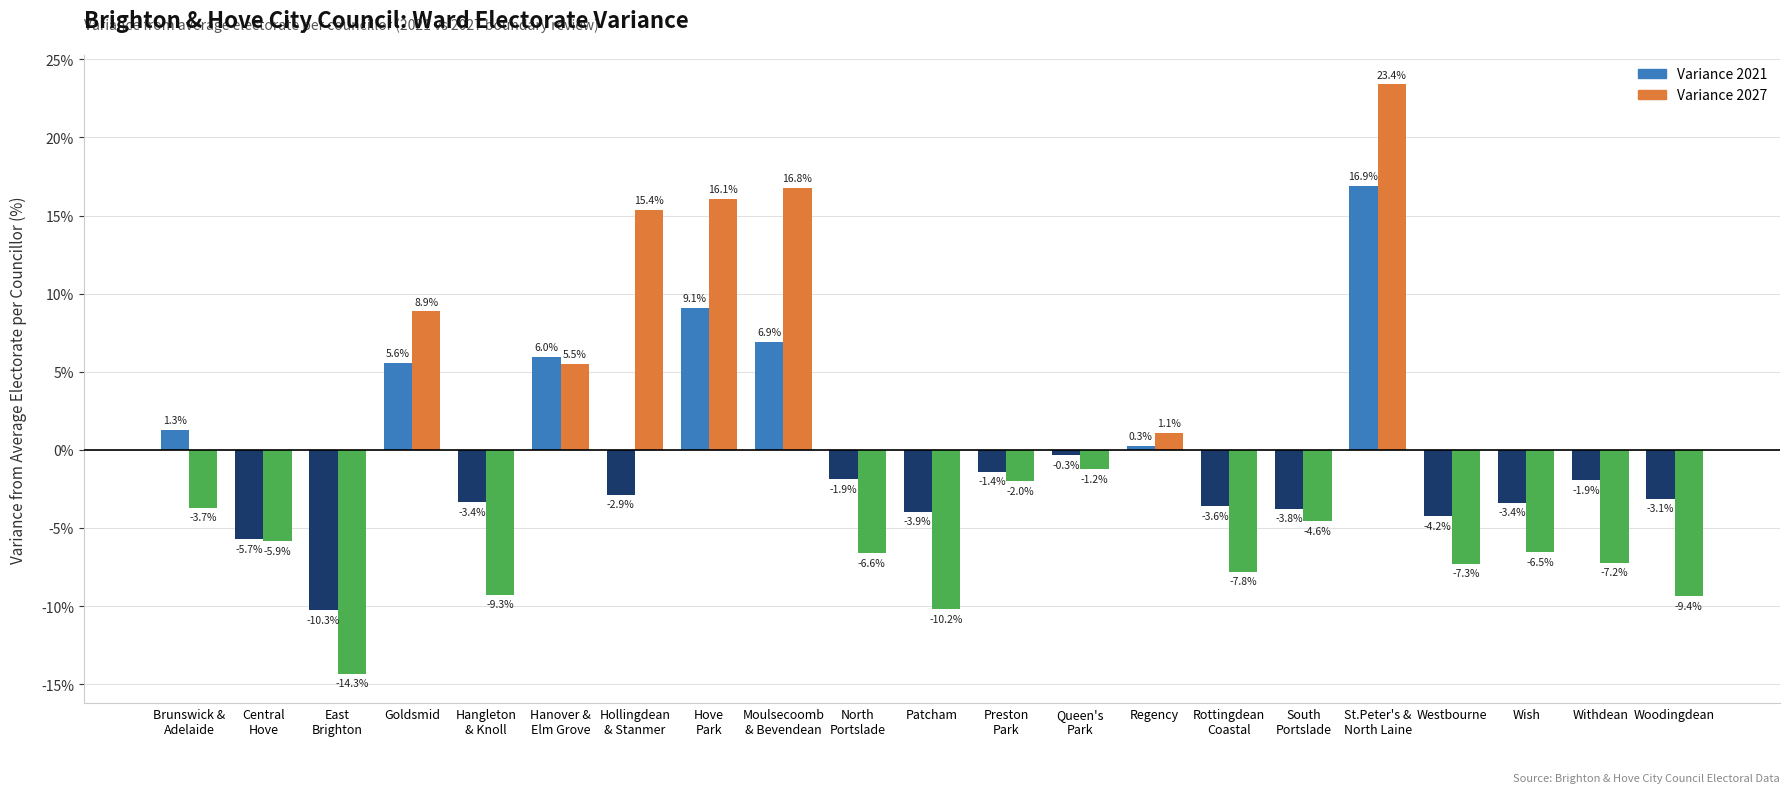

At Hove
Park, list the series in order from largest to smallest.

Variance 2027, Variance 2021